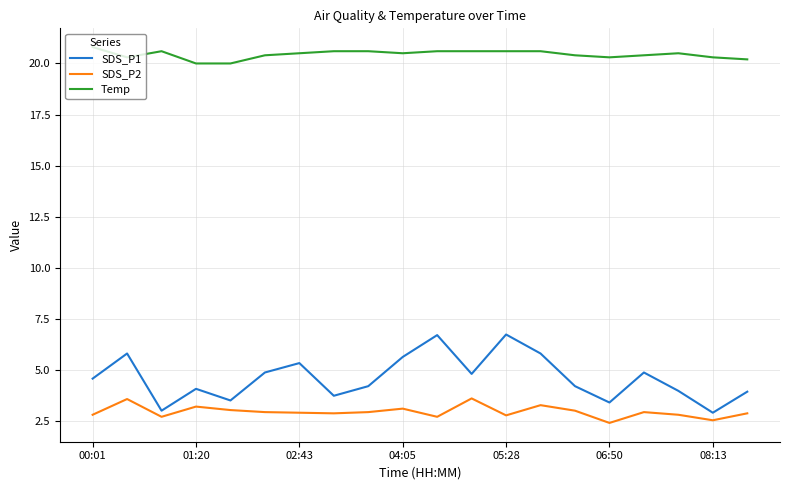

True or false: SDS_P2 and SDS_P1 intersect in this chart.

False